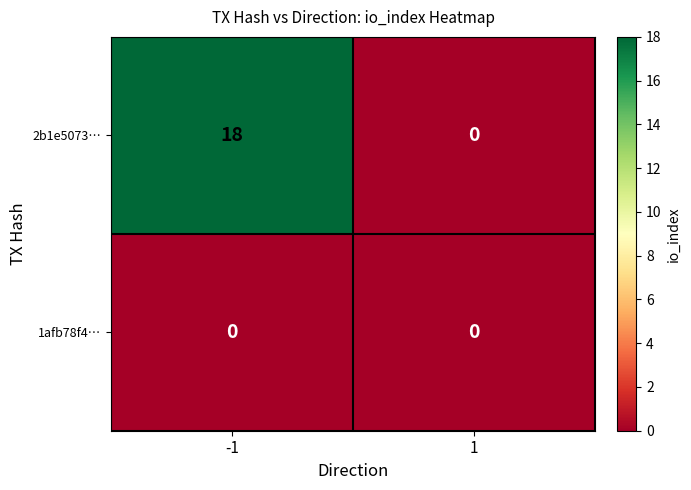

Which series has the widest spread of values?

2b1e5073…